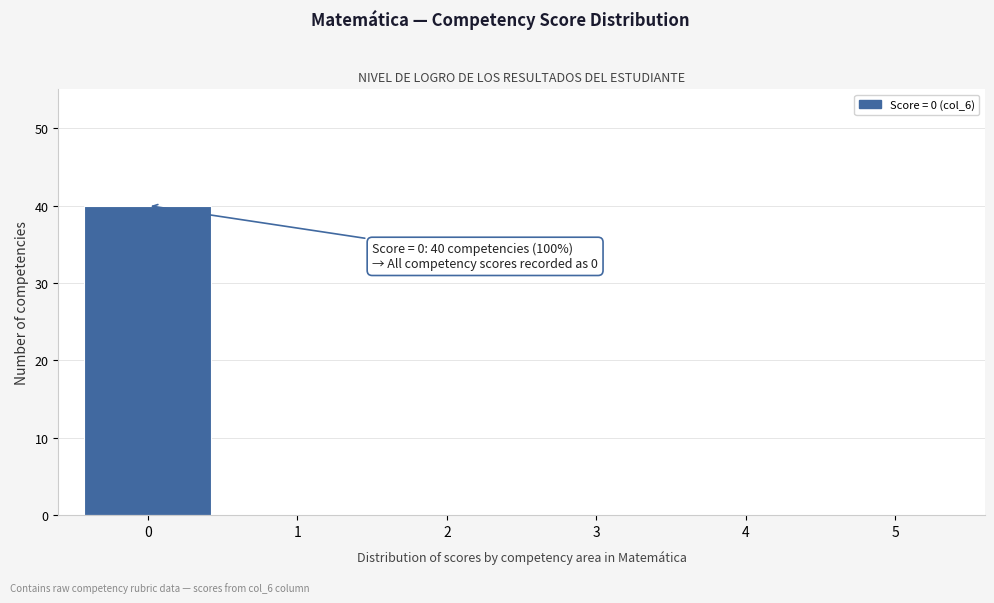

Reading left to right, list all the values displayed in this chart.

0=40	1=0	2=0	3=0	4=0	5=0